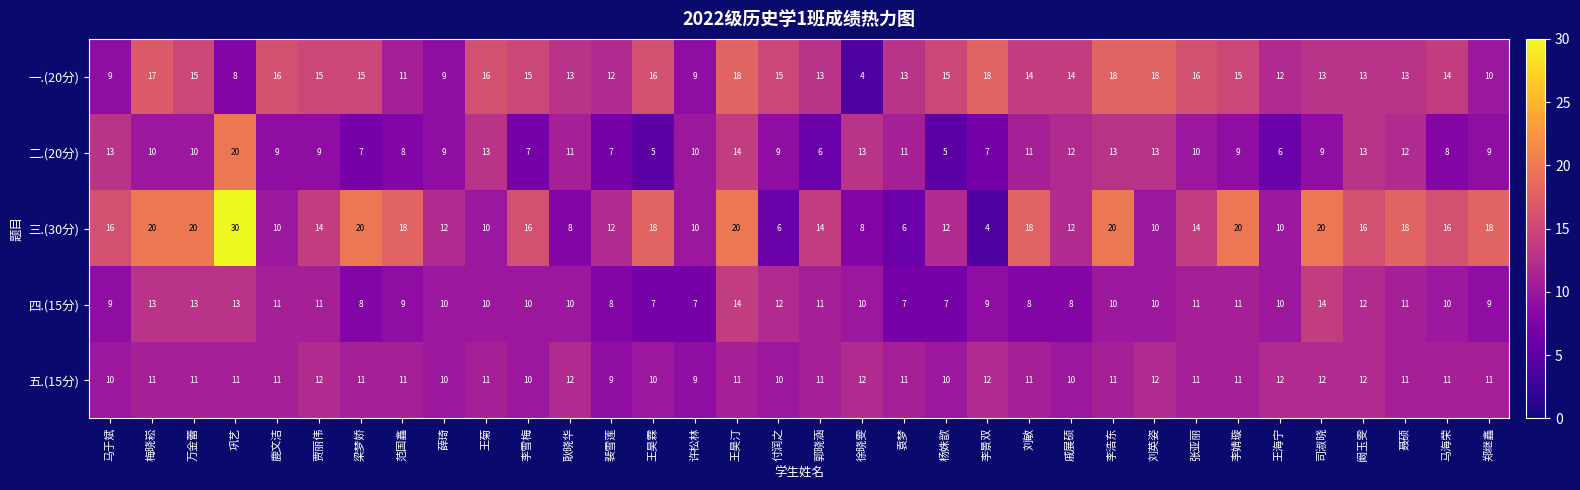

Rank the series by their maximum value, from lowest to highest.

五.(15分), 四.(15分), 一.(20分), 二.(20分), 三.(30分)